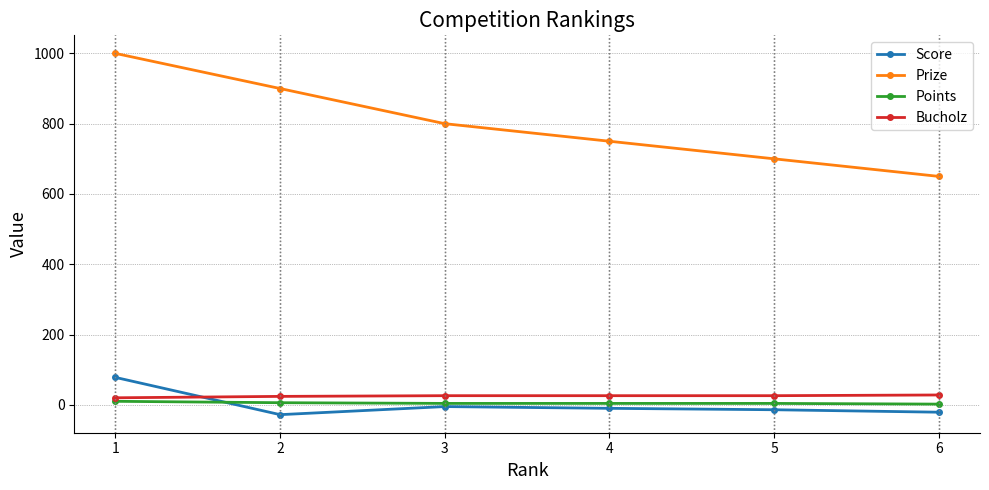

Rank the series at 4 from lowest to highest value.

Score, Points, Bucholz, Prize